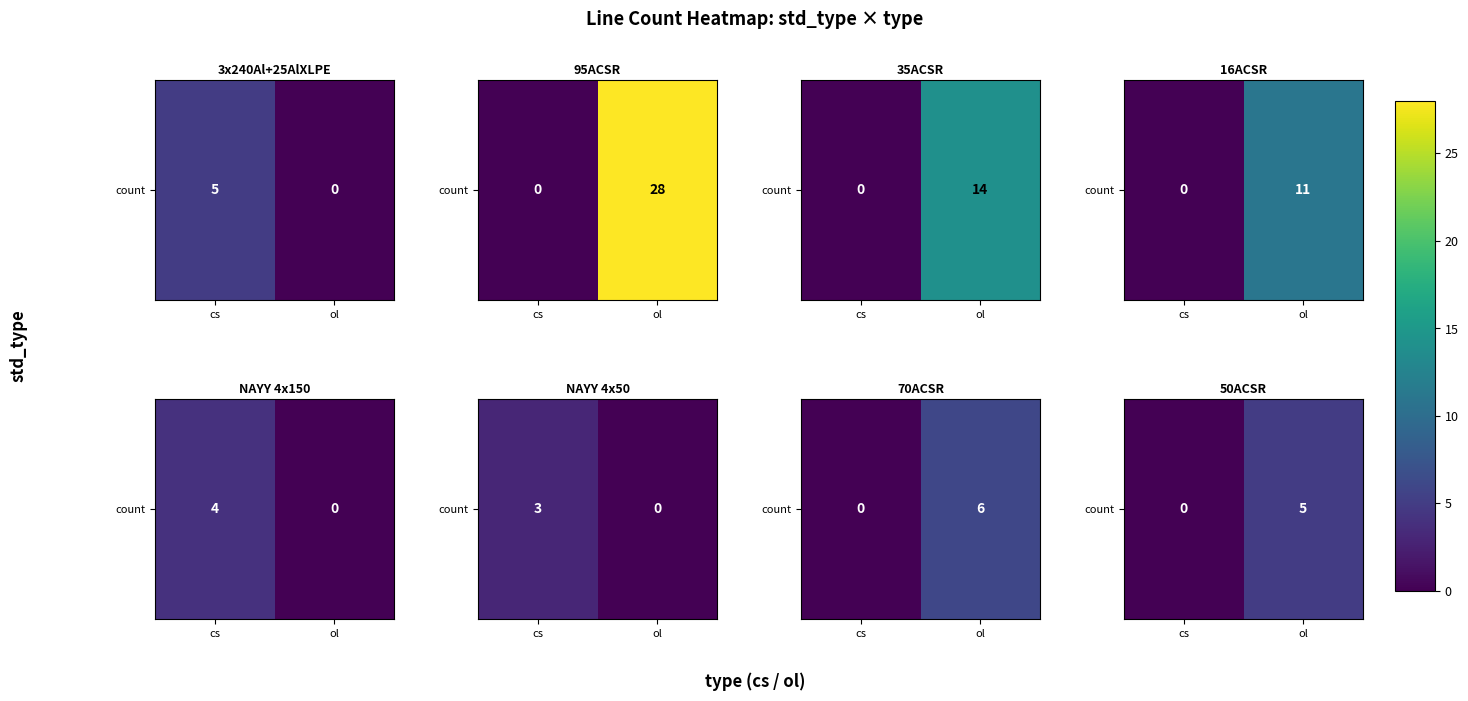

How many values are above zero?

1